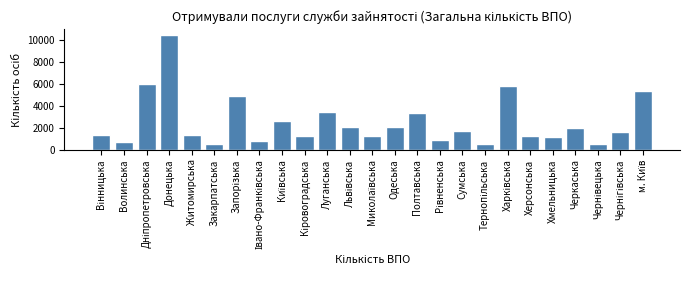

What is the difference between the maximum and second lowest values?

9946